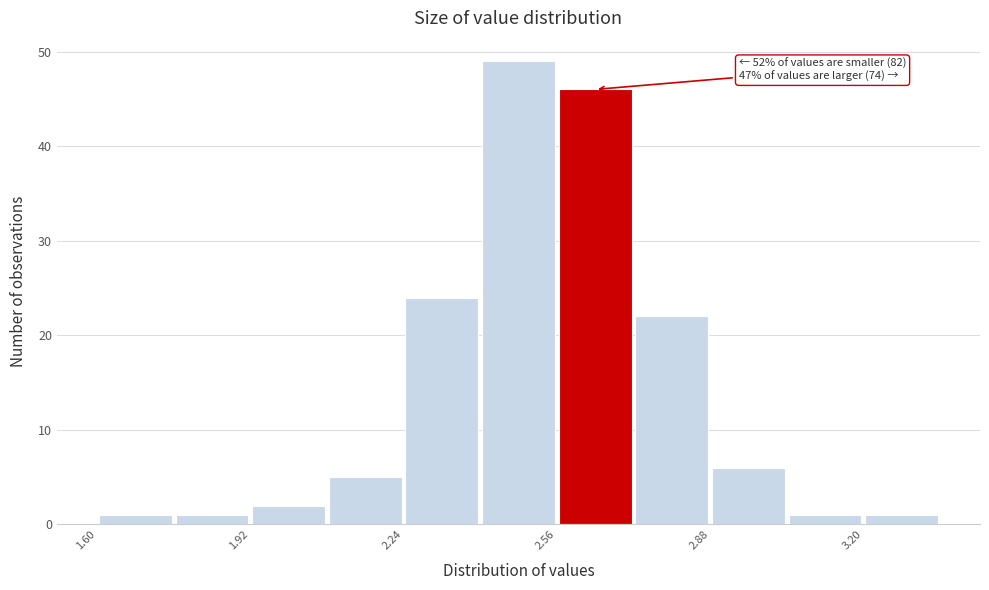

Around what value on the x-axis is the tallest bar? Give the approximate position of its centre, as read against the axis.

2.50